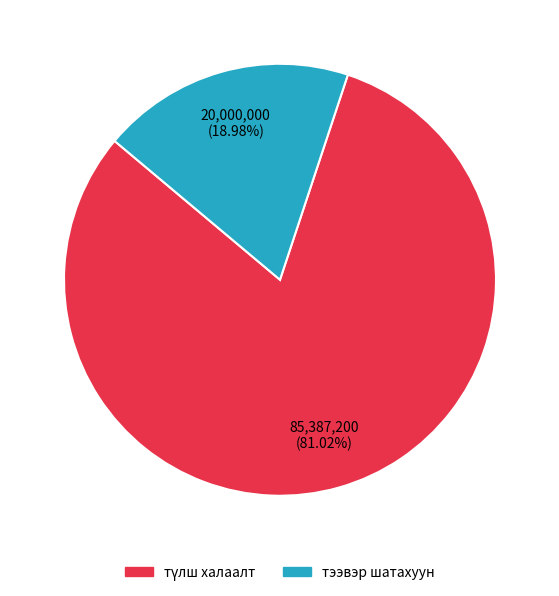

Which category has the smallest portion of the pie?

тээвэр шатахуун